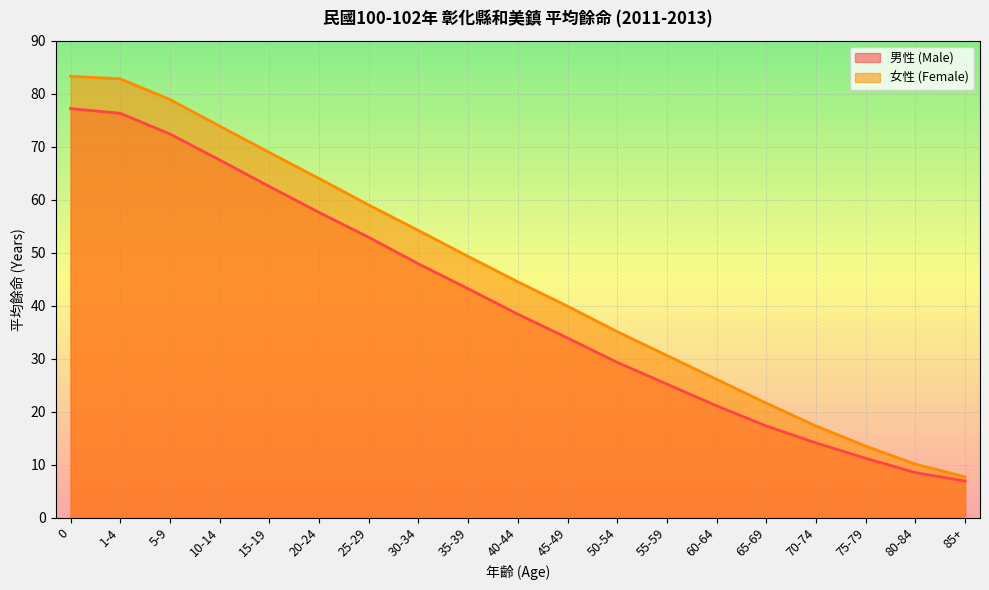

The value of 女性 (Female) at 15-19 is 68.9. True or false?

True